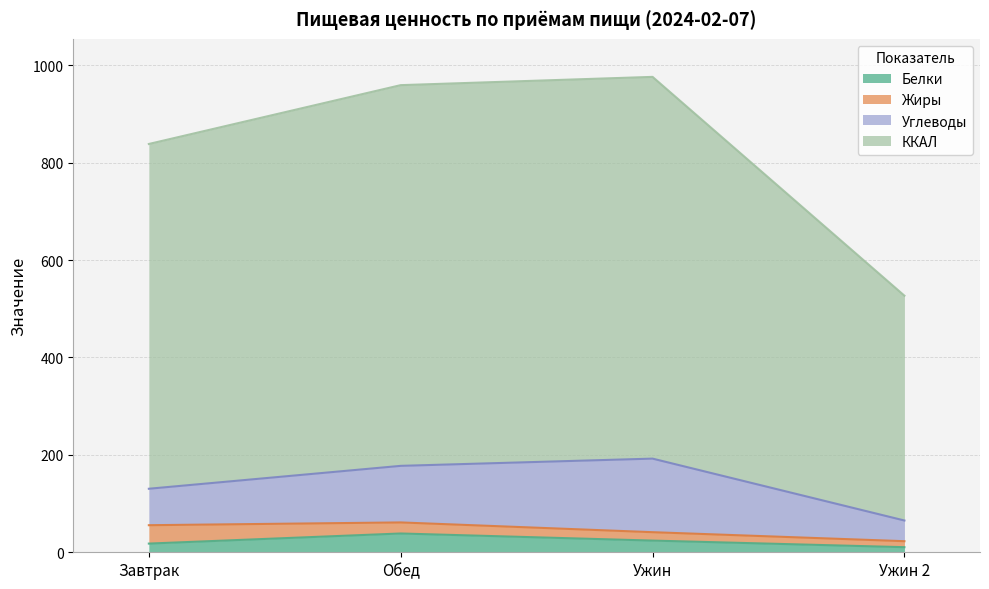

Read the ККАЛ value at Завтрак.

838.2